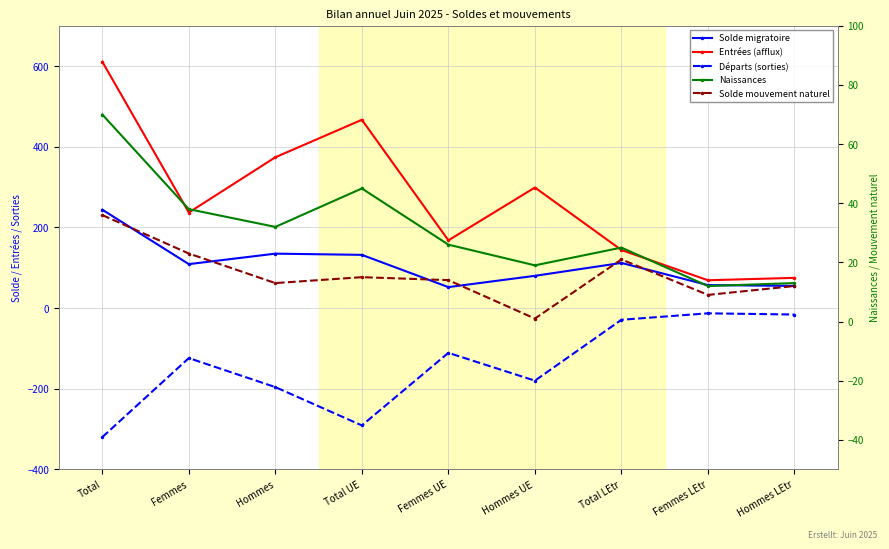

Rank the series by their maximum value, from lowest to highest.

Départs (sorties), Solde mouvement naturel, Naissances, Solde migratoire, Entrées (afflux)